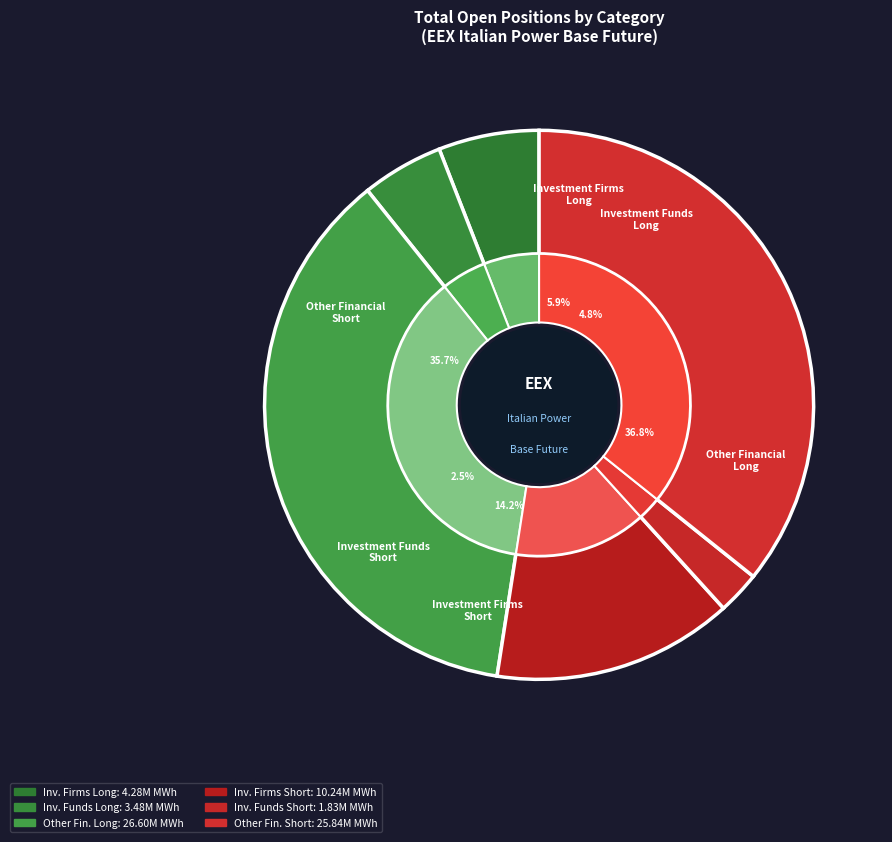

Count the number of slices in the pie.

6